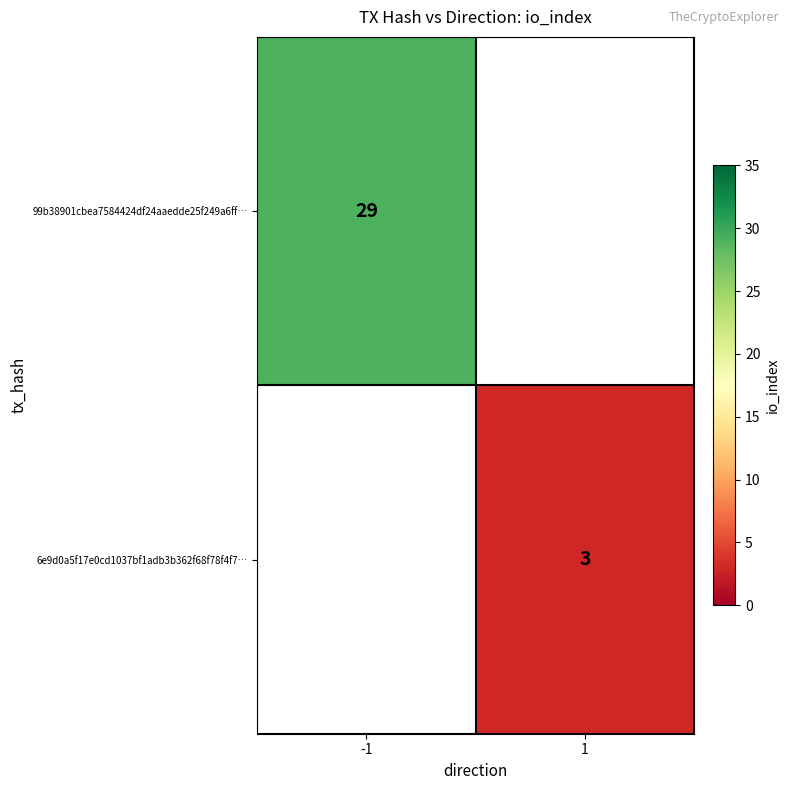

The 99b38901cbea7584424df24aaedde25f249a6ff… series shows 29 at -1. True or false?

True